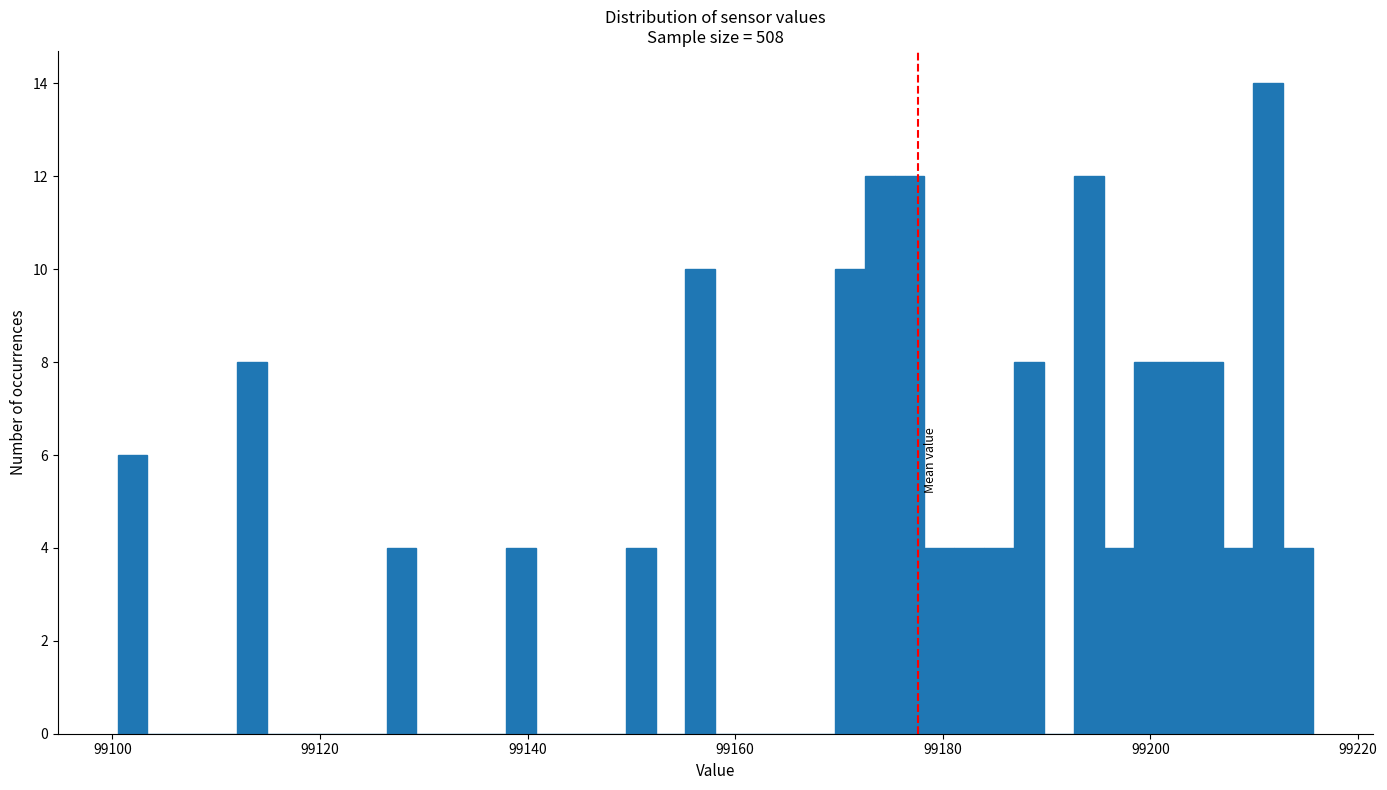

Around what value on the x-axis is the tallest bar? Give the approximate position of its centre, as read against the axis.

99212